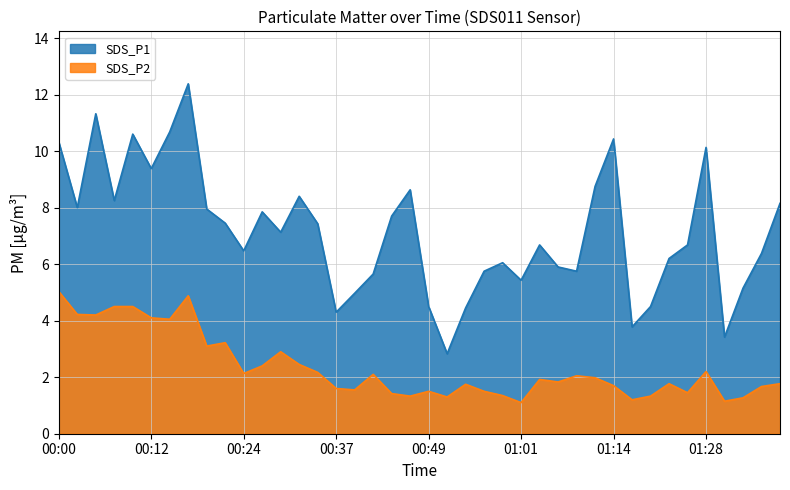

Is it true that SDS_P1 equals 3.5 at 00:17?

False